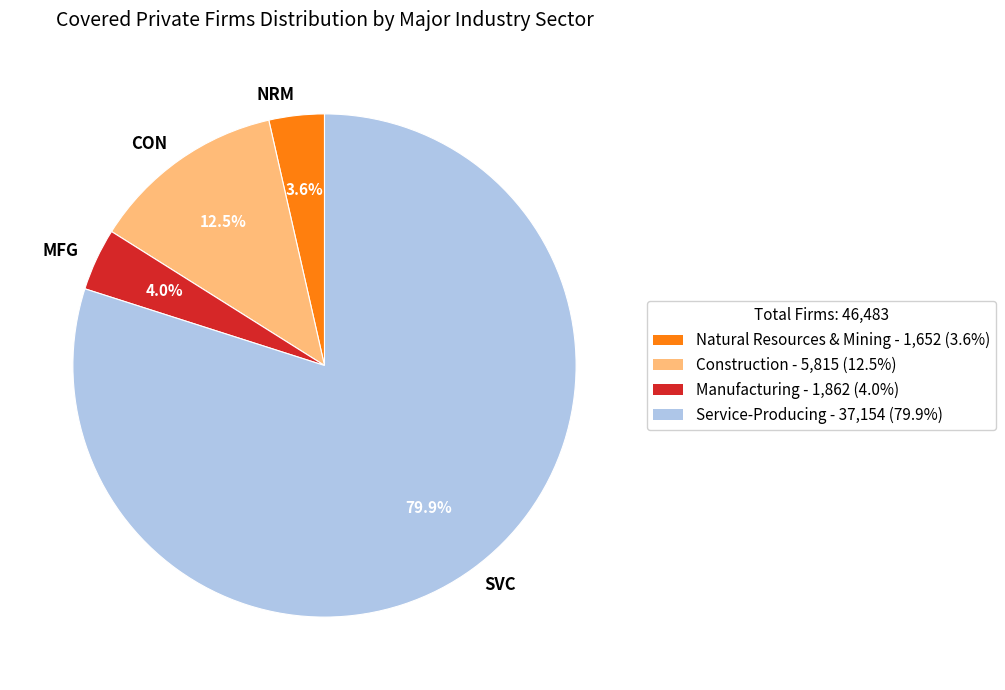

Combined, what portion of the pie is SVC and MFG?

83.9%